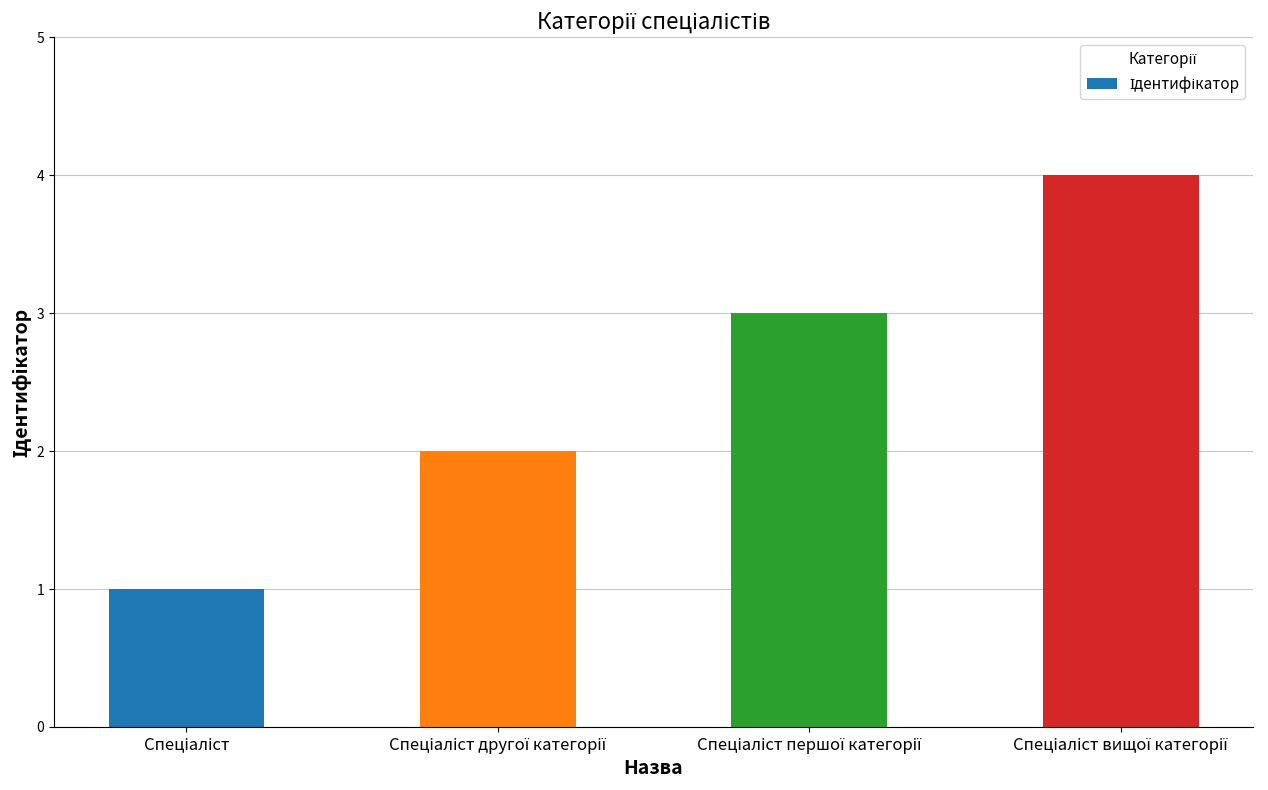

What is the maximum value shown in the chart?

4